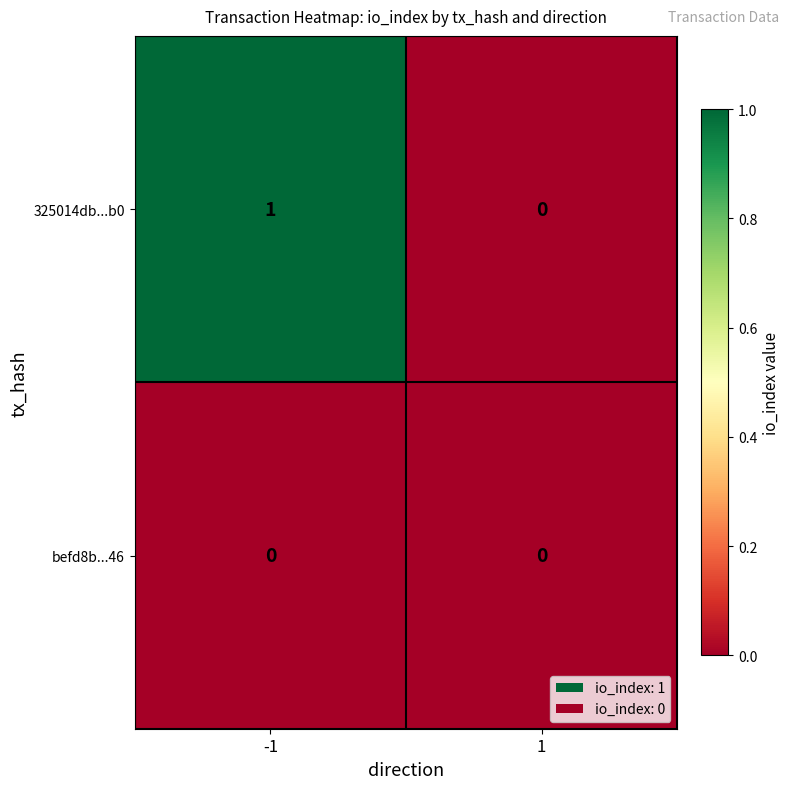

Reading right to left, extract all data points from this chart.

325014db...b0: 1=0	-1=1
befd8b...46: 1=0	-1=0